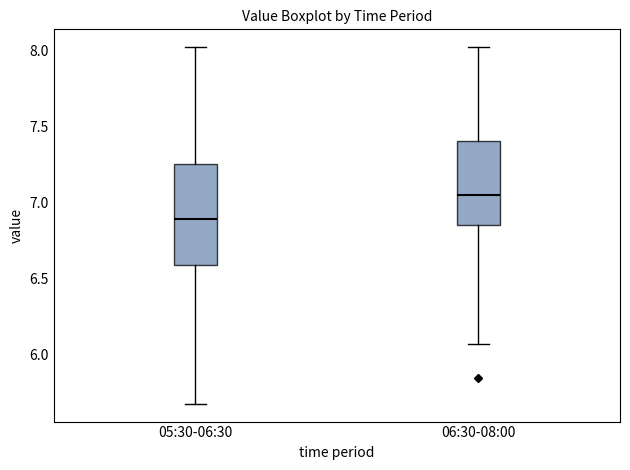

Where does the upper whisker of the box for 05:30-06:30 end on the y-axis? The values are not printed on the chart, so give them approximately, as read against the axis.

8.00